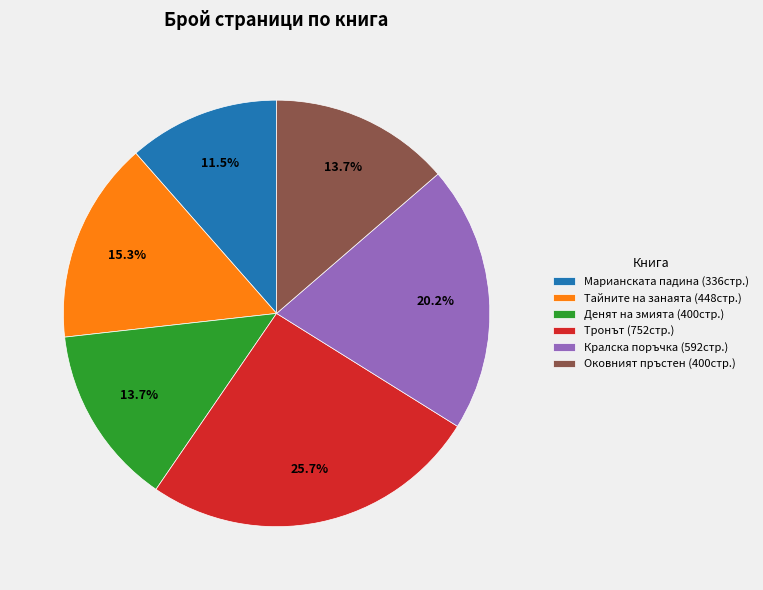

True or false: Оковният пръстен accounts for 14% of the total.

True